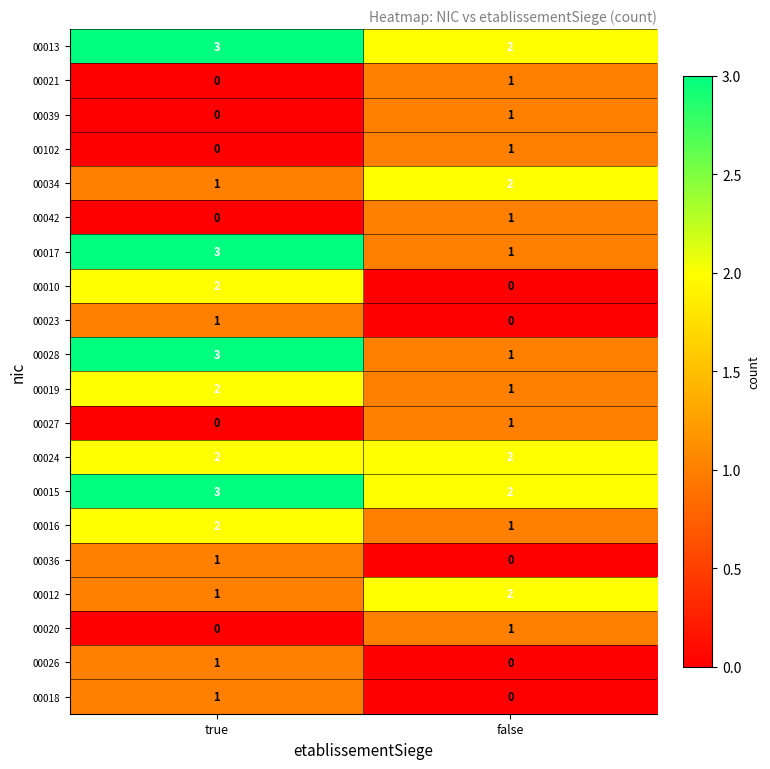

Which category has the lowest value in the 00034 series?

true